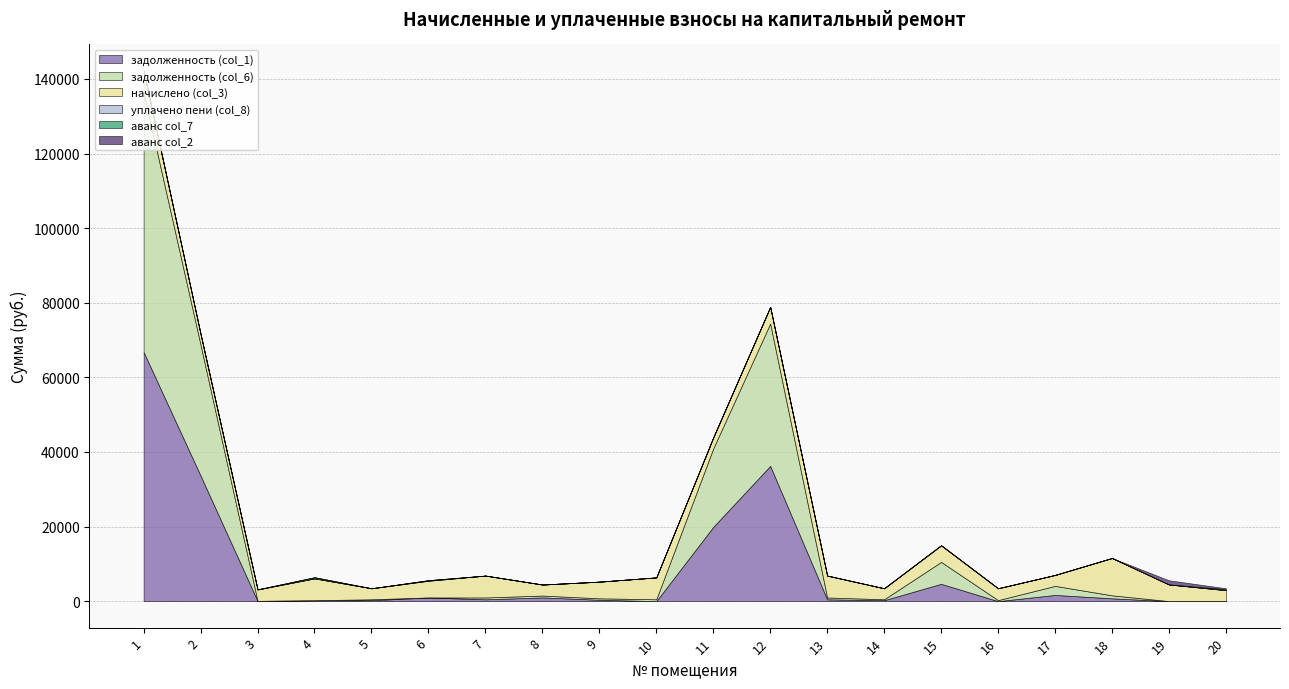

Reading left to right, extract all data points from this chart.

задолженность (col_1): 66792.2	33653.8	67.3	234.0	246.0	979.8	489.1	989.9	376.3	0.0	19898.5	36258.0	489.1	246.0	4638.6	0.0	1653.5	755.0	0.0	0.0
задолженность (col_6): 69593.4	35065.2	0.0	0.0	246.0	0.0	489.1	498.7	372.5	489.1	21051.2	38168.1	489.1	246.0	5876.1	264.5	2429.3	797.0	4.8	0.0
начислено (col_3): 5770.9	2907.7	3067.8	5868.7	2952.1	4472.6	5868.7	2952.1	4472.6	5868.7	2952.1	4472.6	5868.7	2952.1	4463.8	3174.5	2934.4	10014.6	4463.8	2934.4
уплачено пени (col_8): 0.0	0.0	0.0	1.9	0.0	69.5	0.0	12.7	0.0	2.1	0.0	0.0	4.8	0.0	0.0	7.2	0.0	0.0	1.2	0.0
аванс col_7: 0.0	0.0	13.4	298.8	0.0	97.5	0.0	0.0	0.0	0.0	0.0	0.0	0.0	0.0	0.0	0.0	0.0	0.0	0.0	260.9
аванс col_2: 0.0	0.0	0.0	0.0	0.0	0.0	0.0	0.0	0.0	0.0	0.0	0.0	0.0	0.0	0.0	0.0	0.0	0.0	1111.1	250.0